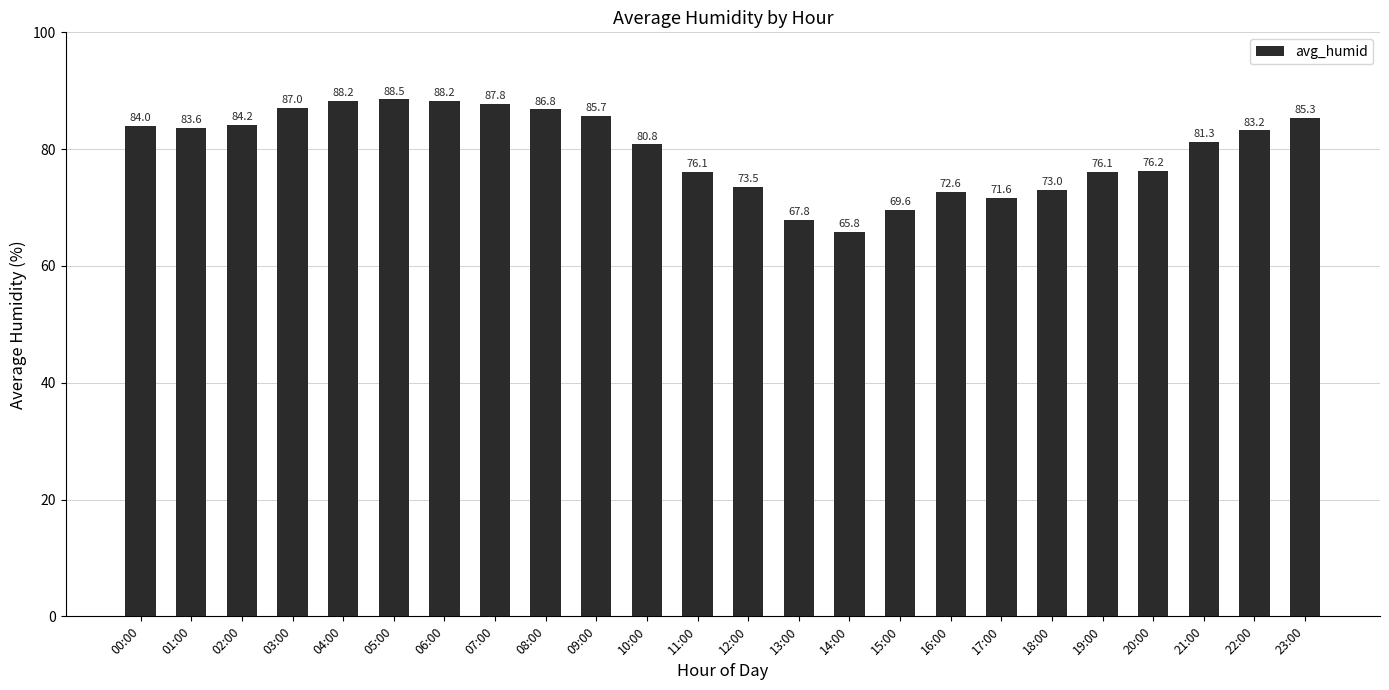

Which category has the highest value across all series?

05:00